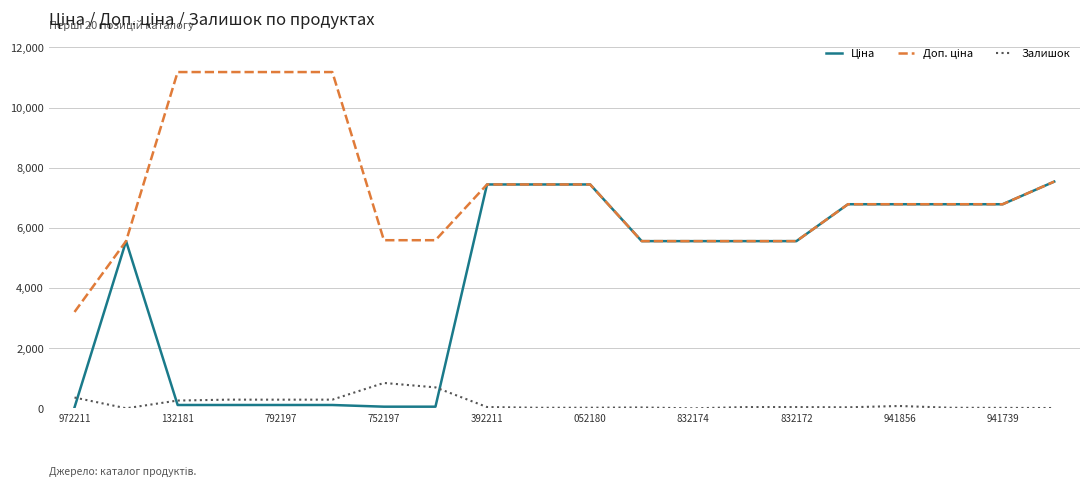

What is the maximum value for Залишок?

845.0